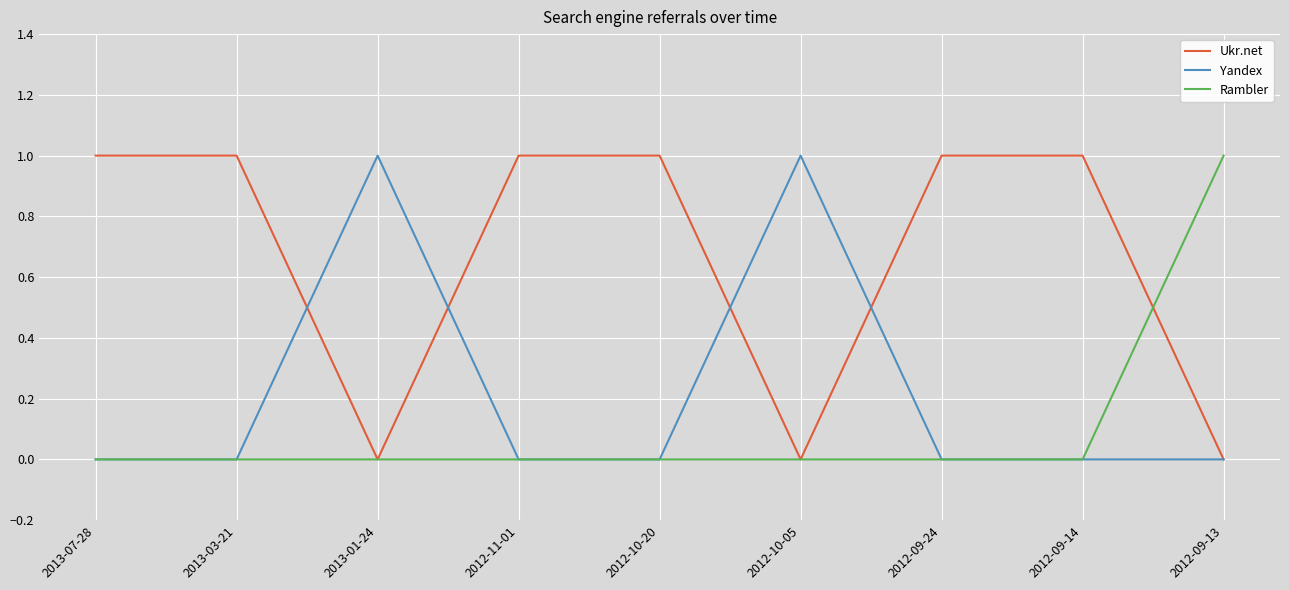

Reading left to right, transcribe all the data shown in this chart.

Ukr.net: 1	1	0	1	1	0	1	1	0
Yandex: 0	0	1	0	0	1	0	0	0
Rambler: 0	0	0	0	0	0	0	0	1